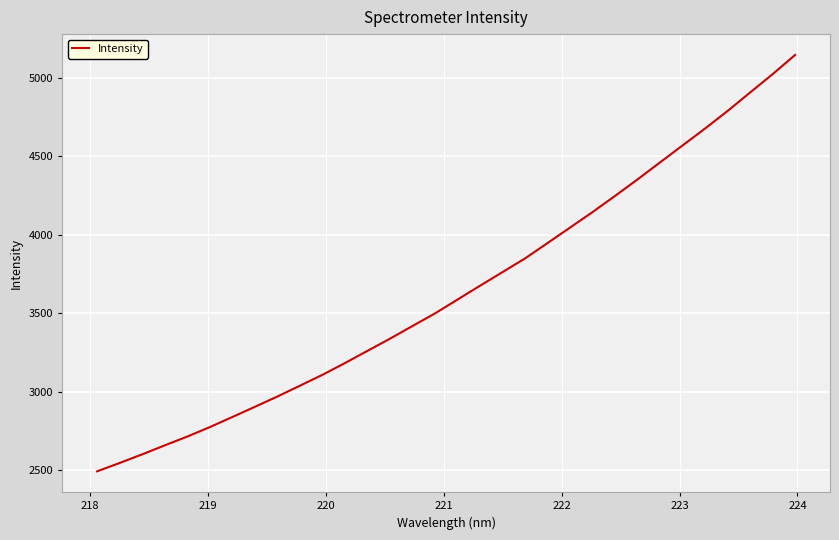

What is the sum of all values?

116553.8